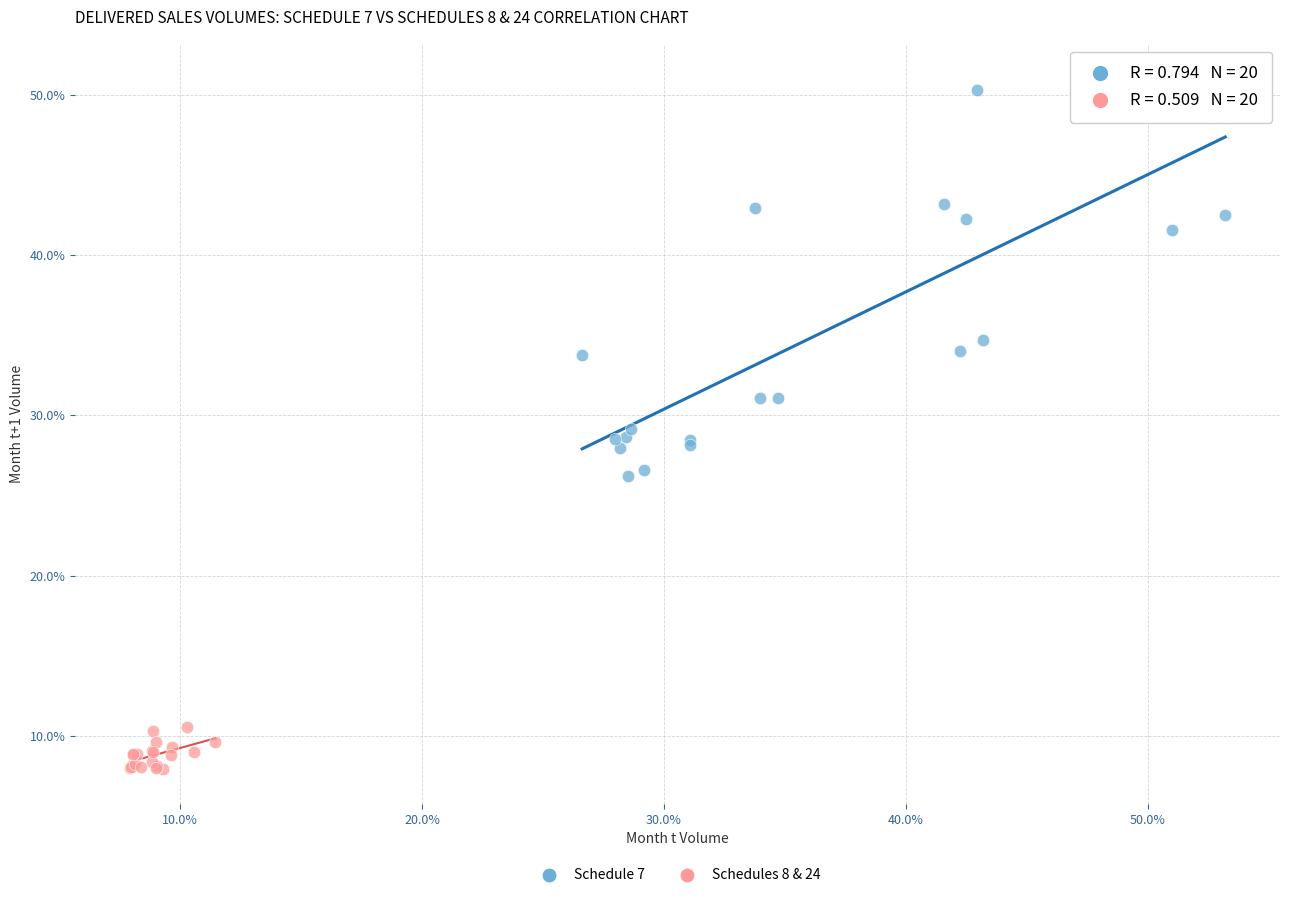

What are all the series names shown in the legend?

Schedule 7, Schedules 8 & 24